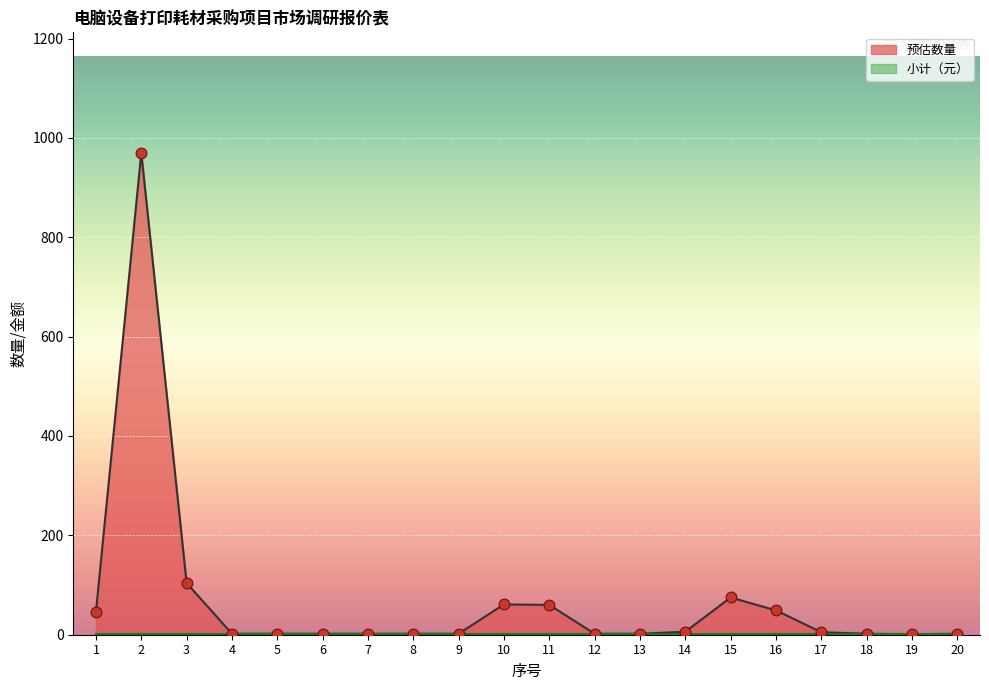

What is the total value across all series at 8?

4